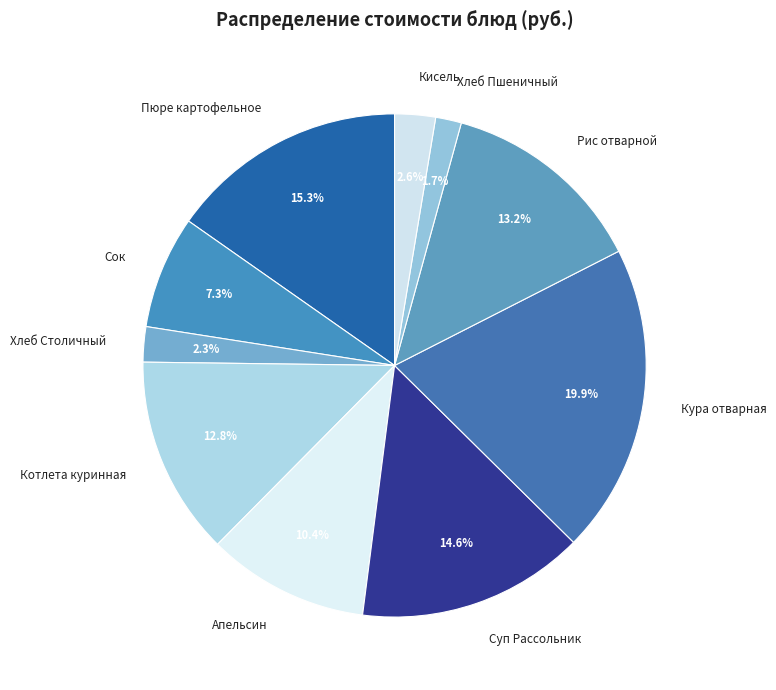

To the nearest percent, what is the average slice percentage?

10%